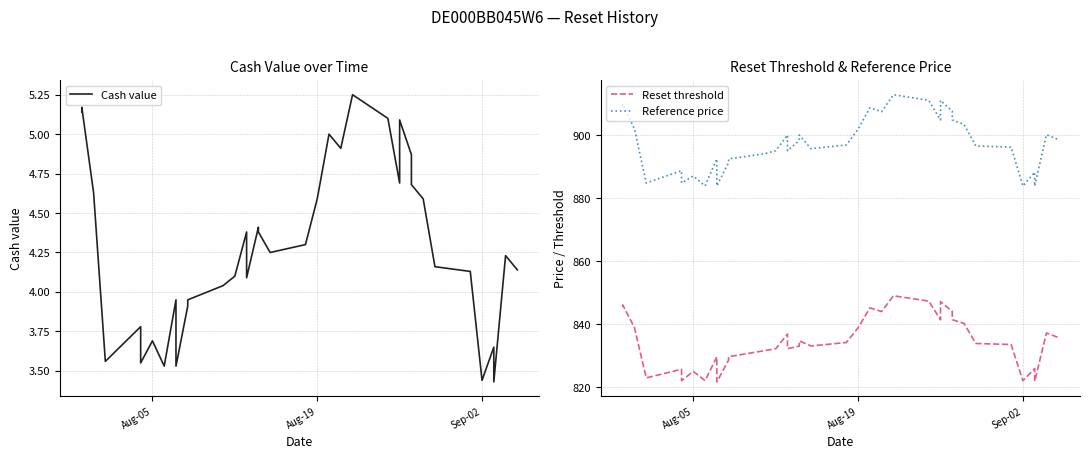

Reading left to right, extract all data points from this chart.

Cash value: 5.1	5.2	4.6	3.6	3.8	3.5	3.7	3.5	4.0	3.5	3.9	4.0	4.0	4.1	4.4	4.1	4.4	4.4	4.2	4.3	4.6	5.0	4.9	5.2	5.1	4.7	5.1	4.9	4.7	4.6	4.2	4.1	3.4	3.6	3.4	4.2	4.1
Reset threshold: 845.6	846.1	838.9	822.9	825.6	822.0	825.0	822.1	829.6	821.6	828.6	829.7	831.5	832.2	836.9	832.2	833.0	834.7	833.1	834.2	838.8	845.2	844.0	849.0	847.3	841.4	847.2	844.0	841.4	840.2	833.9	833.5	822.0	825.9	821.8	837.2	835.8
Reference price: 909.4	910.0	902.1	884.9	888.8	884.9	887.1	883.9	892.5	883.9	891.4	892.5	894.1	895.1	900.1	895.1	898.3	900.1	895.8	897.0	902.0	908.8	907.5	912.9	911.1	904.9	911.1	907.7	904.9	903.5	896.6	896.3	883.9	888.3	883.9	900.2	898.7